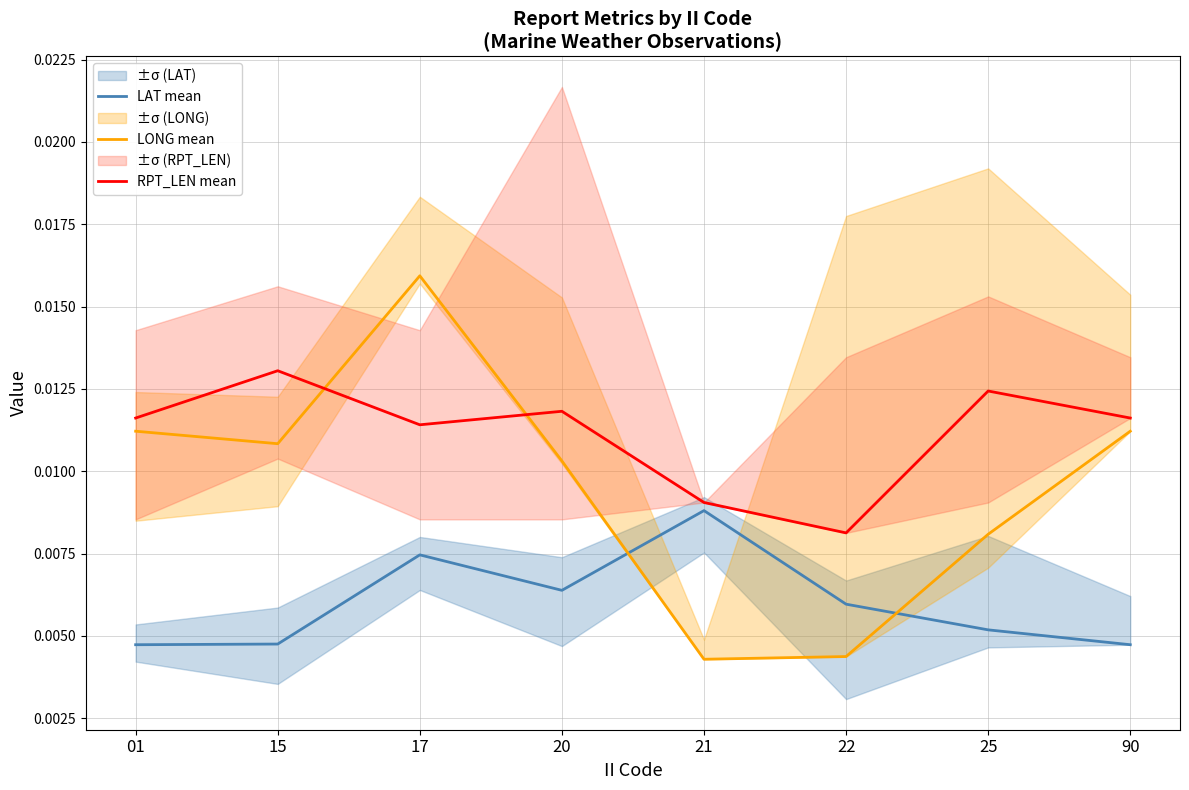

Reading right to left, list all the values displayed in this chart.

LAT mean: 90=0.0	25=0.0	22=0.0	21=0.0	20=0.0	17=0.0	15=0.0	01=0.0
LONG mean: 90=0.0	25=0.0	22=0.0	21=0.0	20=0.0	17=0.0	15=0.0	01=0.0
RPT_LEN mean: 90=0.0	25=0.0	22=0.0	21=0.0	20=0.0	17=0.0	15=0.0	01=0.0